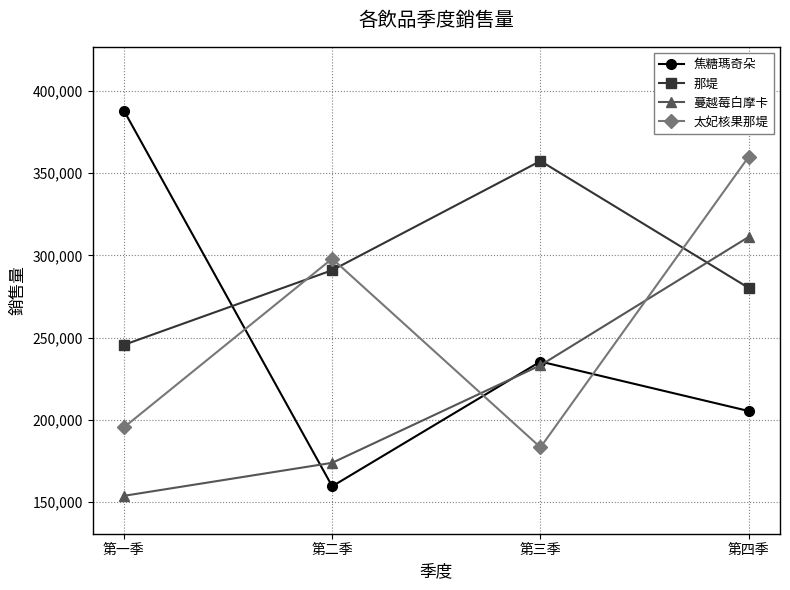

Is this an area chart (filled region under the line)?

No